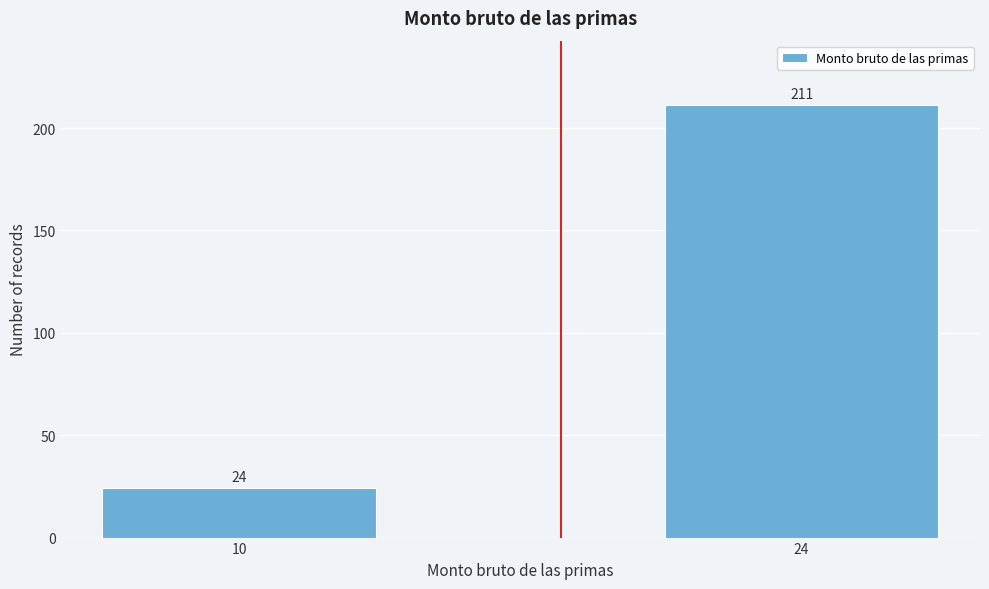

Reading right to left, what are all the values shown in this chart?

211	24